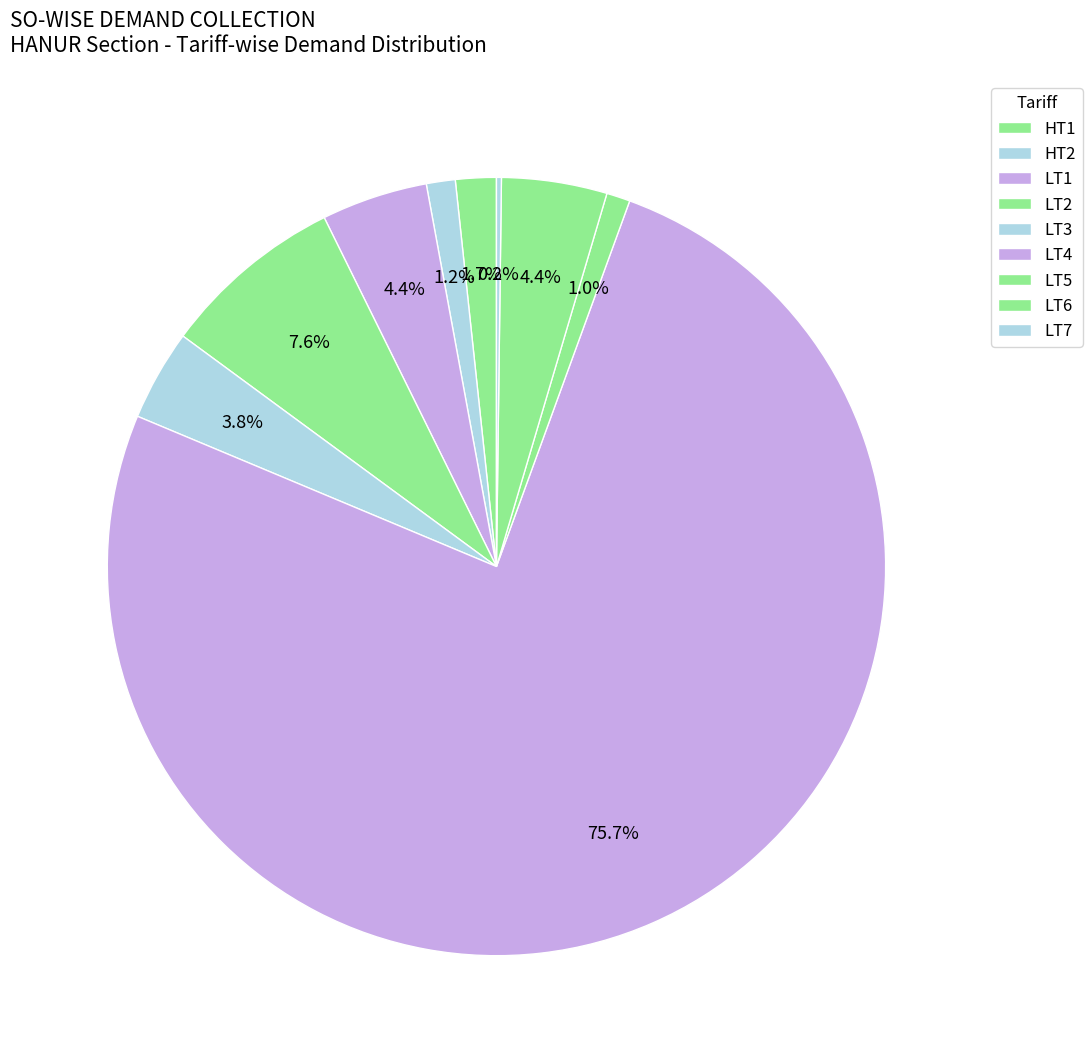

What is the majority slice?

LT4